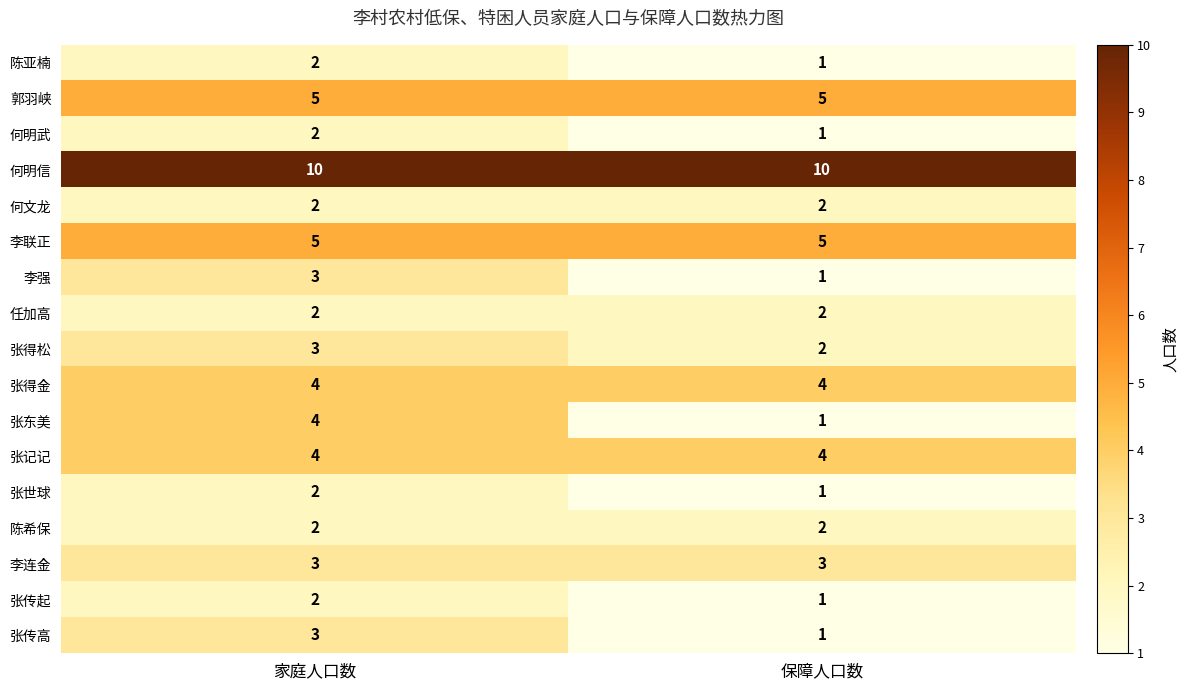

The value of 李强 at 家庭人口数 is 4. True or false?

False